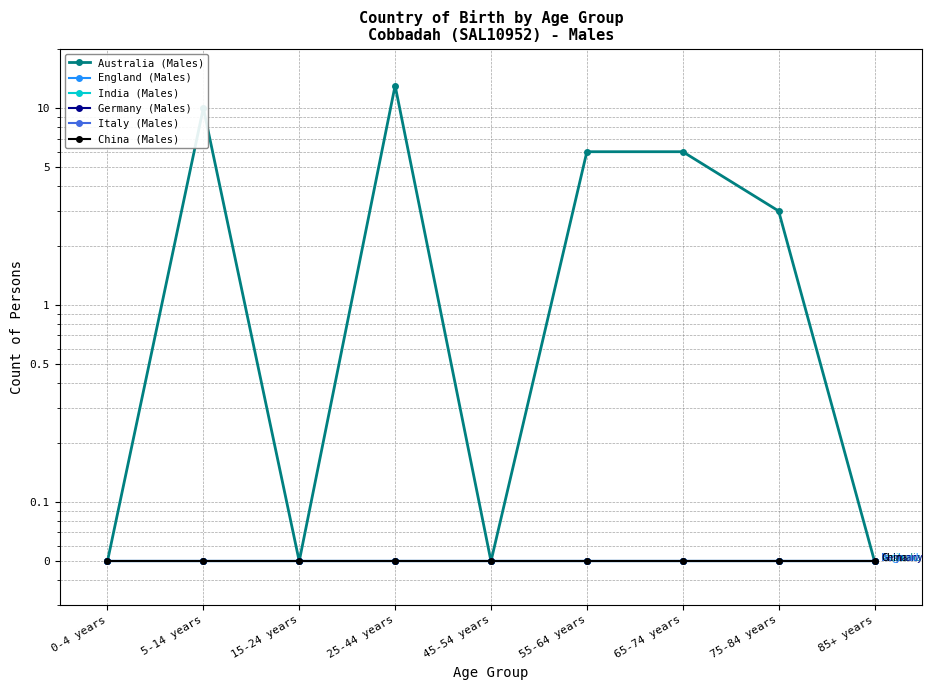

Does the chart have visible grid lines?

Yes